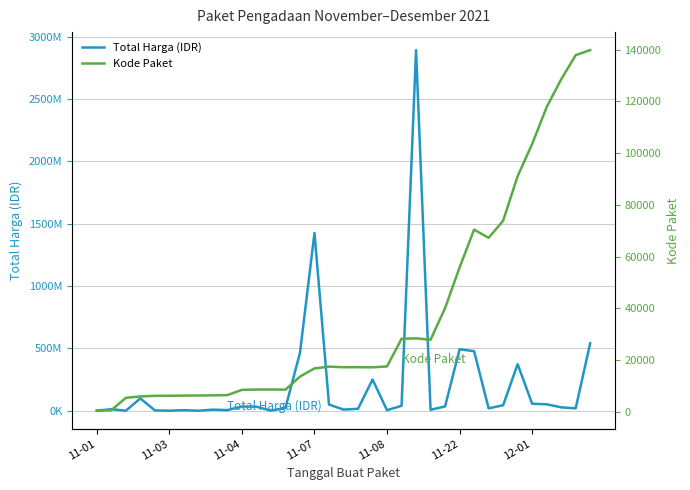

What is the highest value of the Kode Paket series?

139817